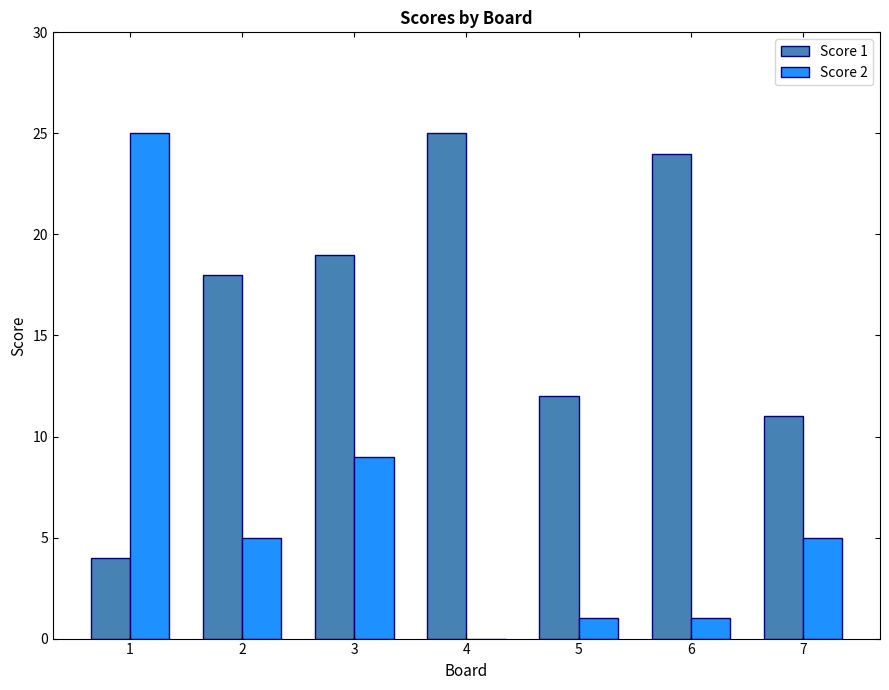

The Score 1 series shows 5 at 5. True or false?

False